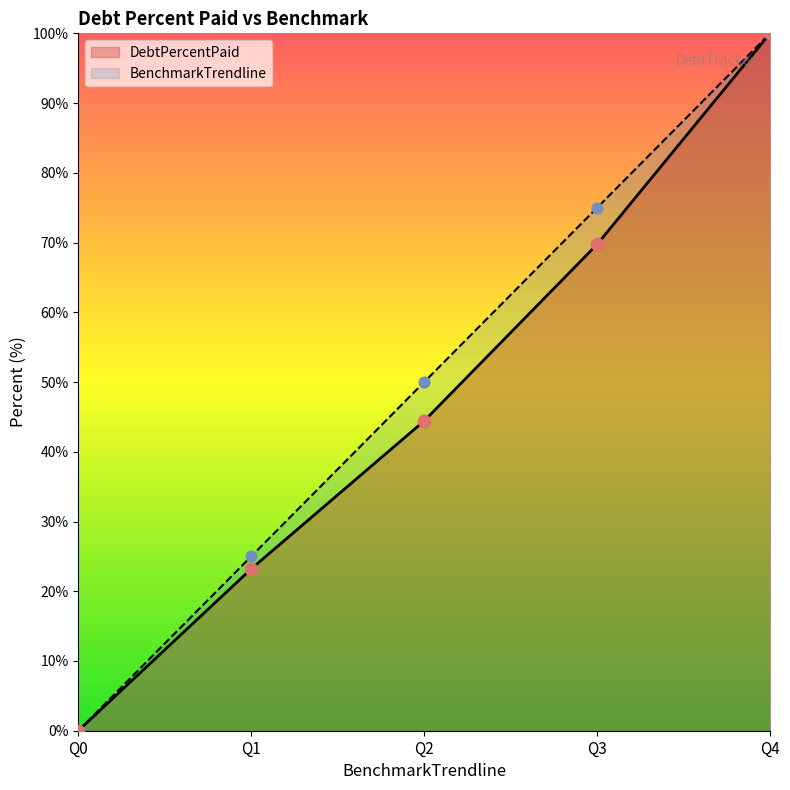

Which series has the largest Y range (max minus min)?

DebtPercentPaid